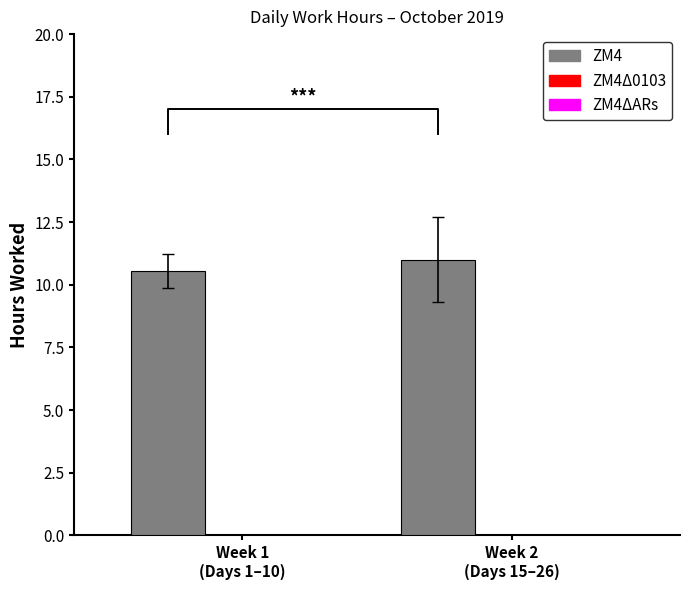

At which category does the chart reach its minimum across all series?

Week 1
(Days 1–10)